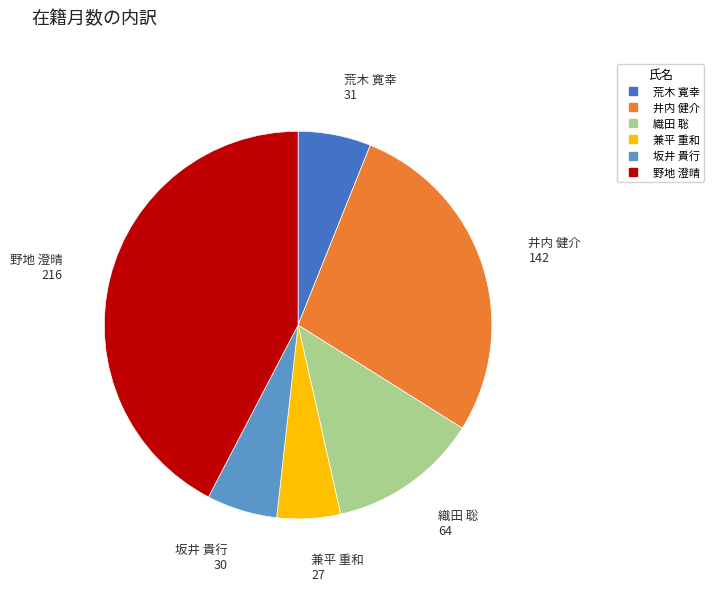

Is there a majority slice in this chart?

No